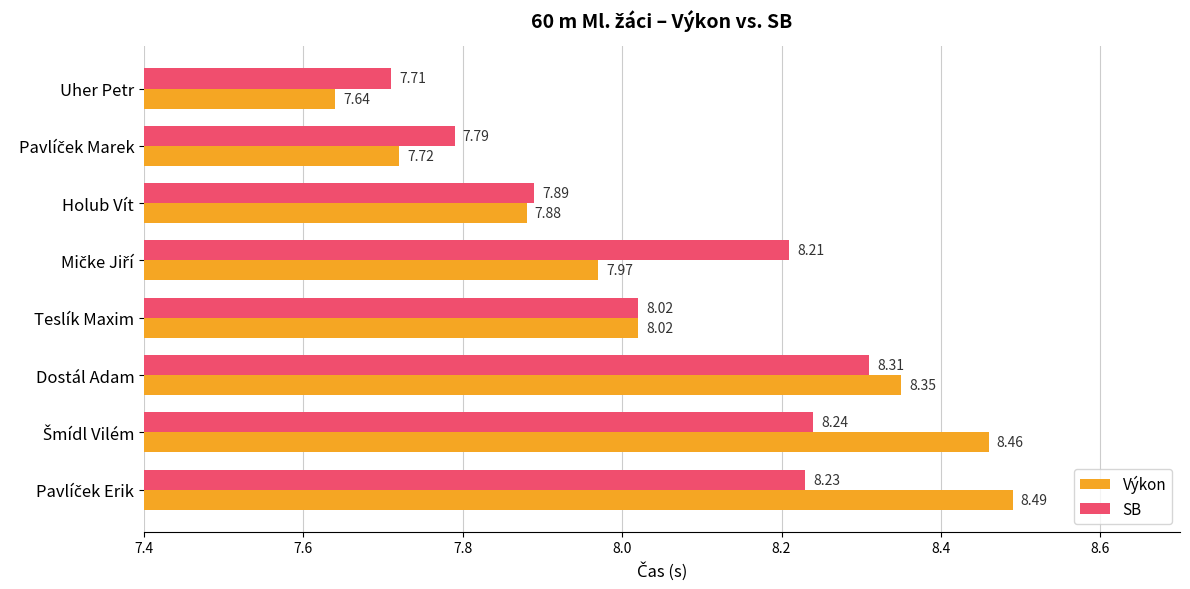

Which series has the largest total across all categories?

Výkon